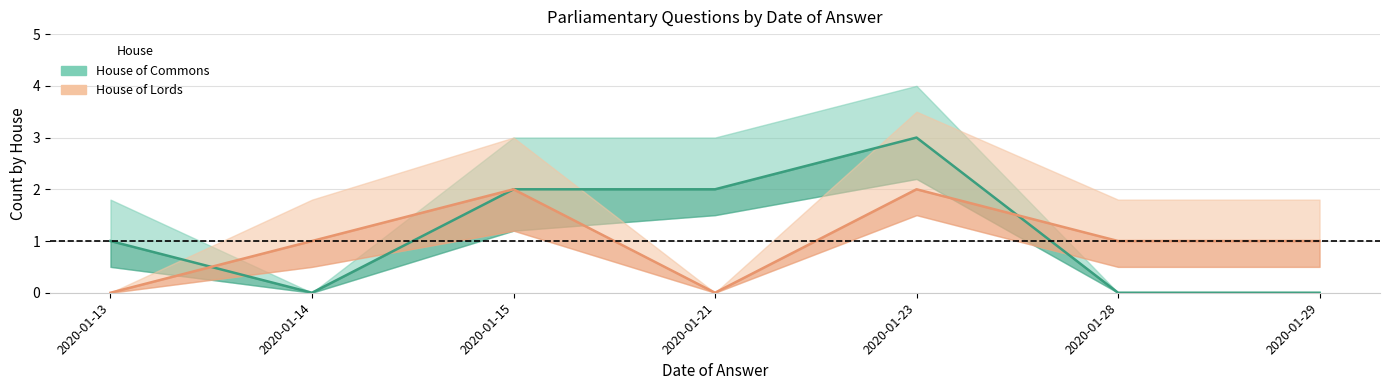

At which category does House of Commons reach its first local peak?

2020-01-23